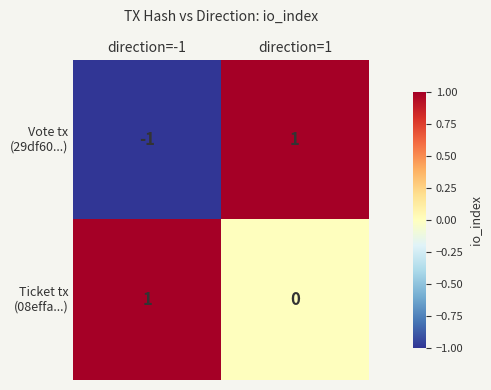

What is the spread (max minus min) of values at direction=-1?

2